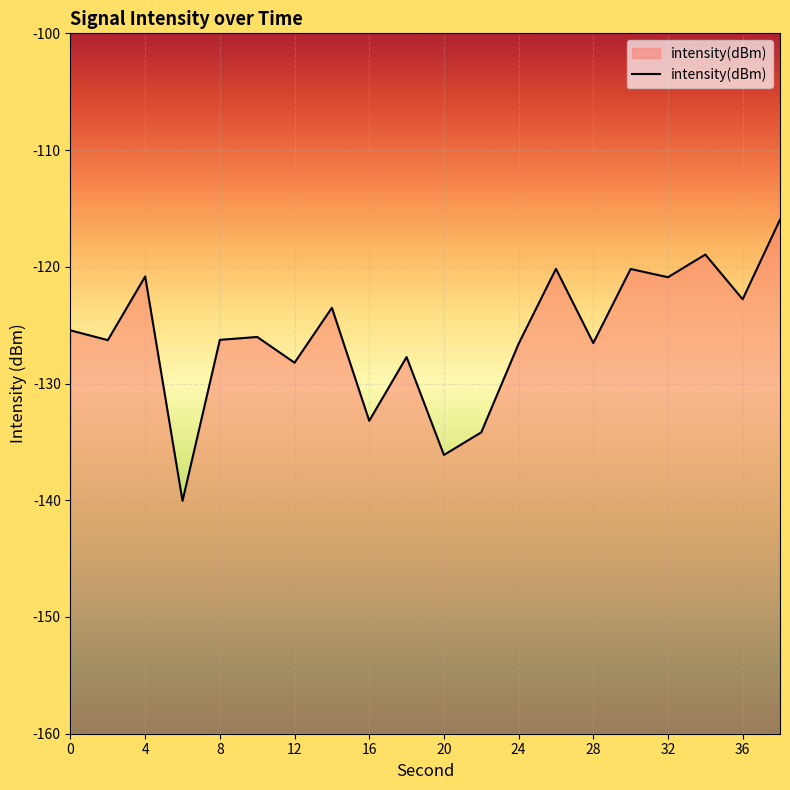

Read the value at 14.

-123.5